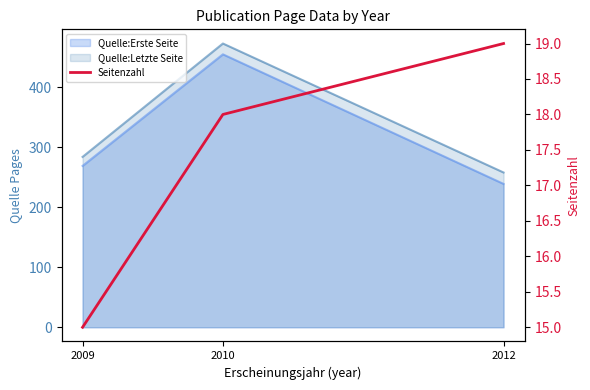

At which label does the data first exceed 18?

2012